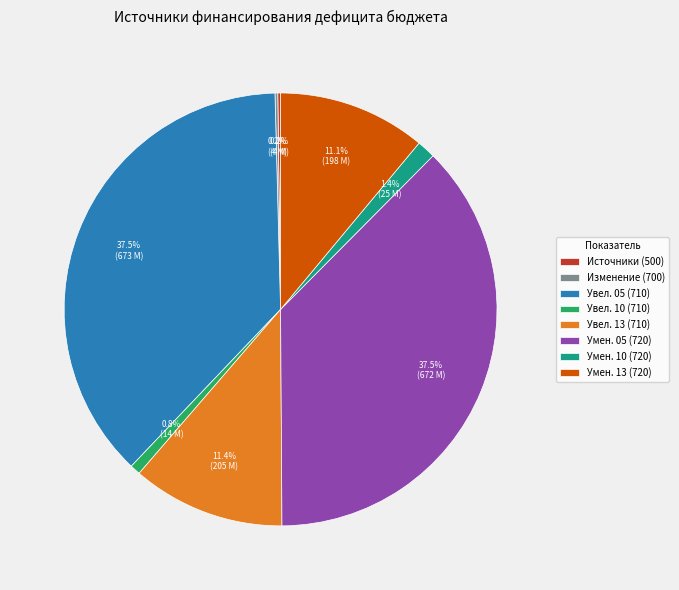

Between Умен. 05 (720) and Увел. 10 (710), which is larger?

Умен. 05 (720)